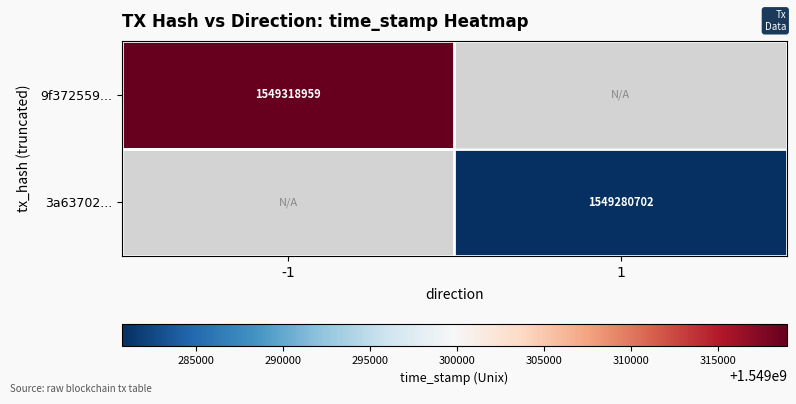

What is the greatest value displayed?

1549318959.0